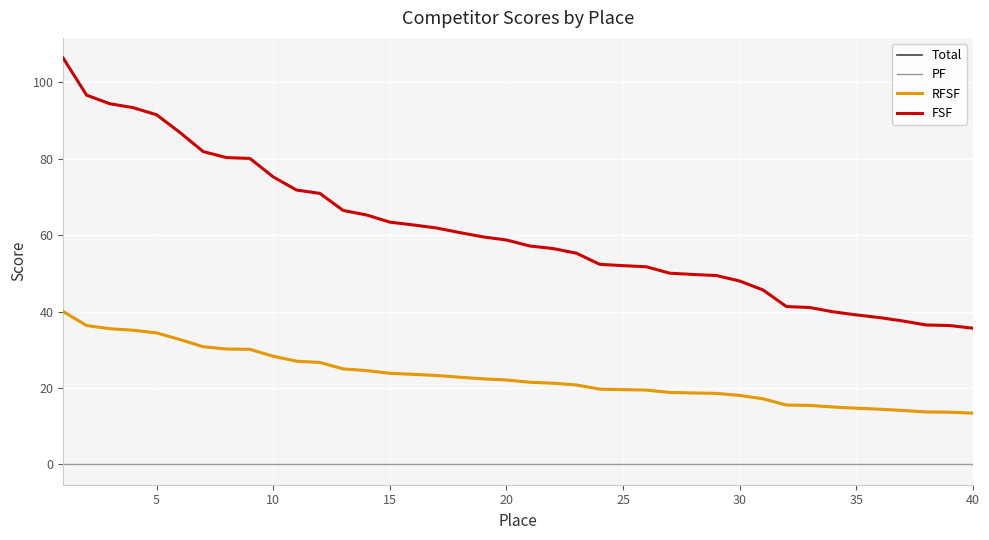

What is the difference between the maximum and minimum values in the RFSF series?

26.6